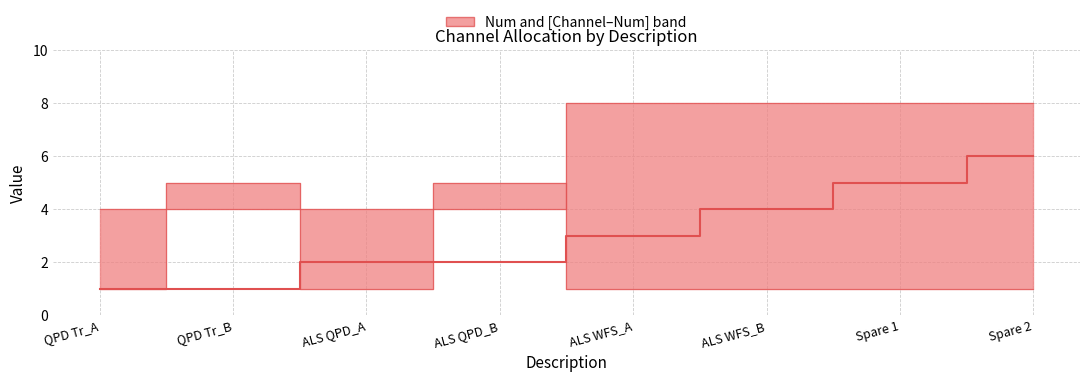

List the labels in order of value, smallest first.

QPD Tr_A, QPD Tr_B, ALS QPD_A, ALS QPD_B, ALS WFS_A, ALS WFS_B, Spare 1, Spare 2